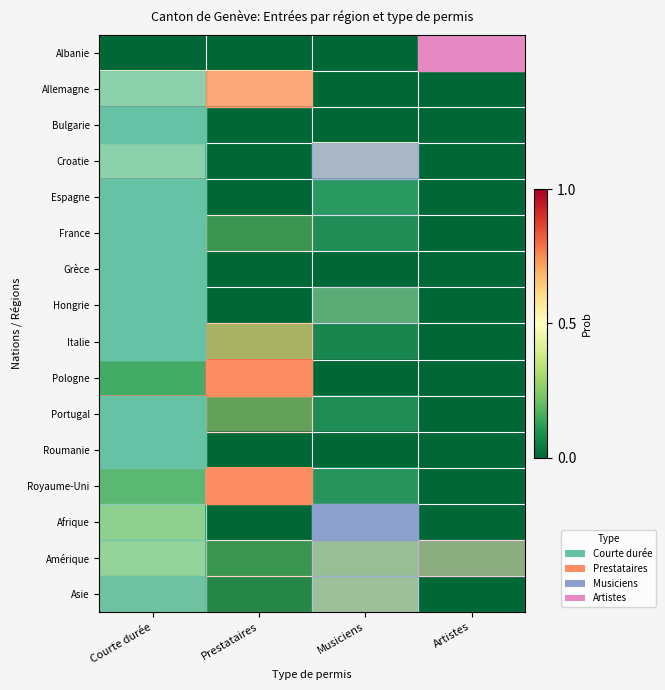

What is the total value across all series at Courte durée?

9.7